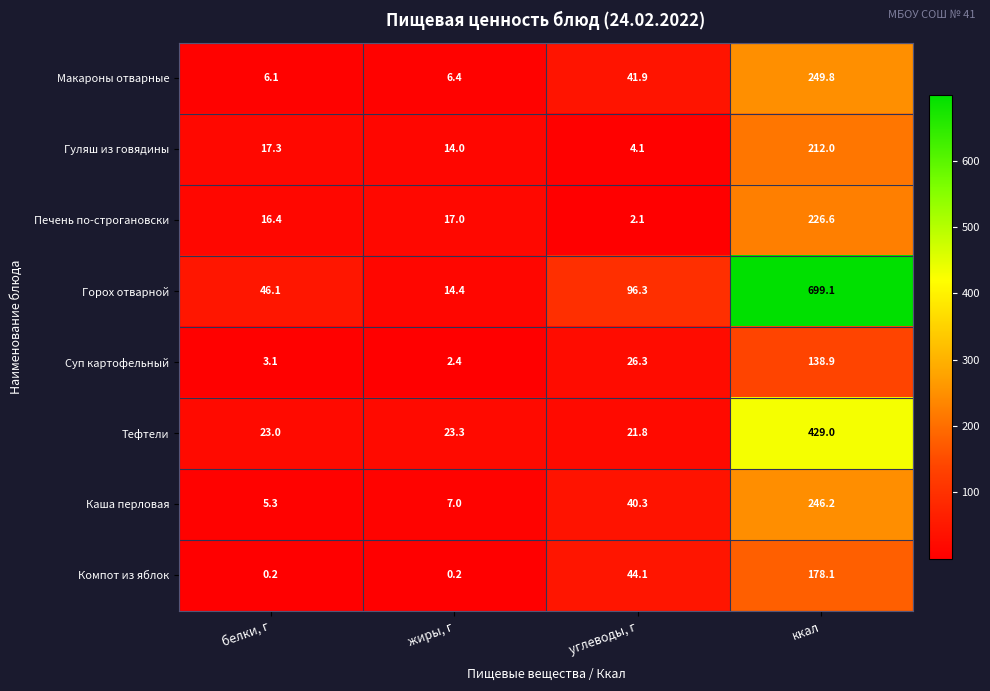

Which series changed the most between белки, г and ккал?

Горох отварной